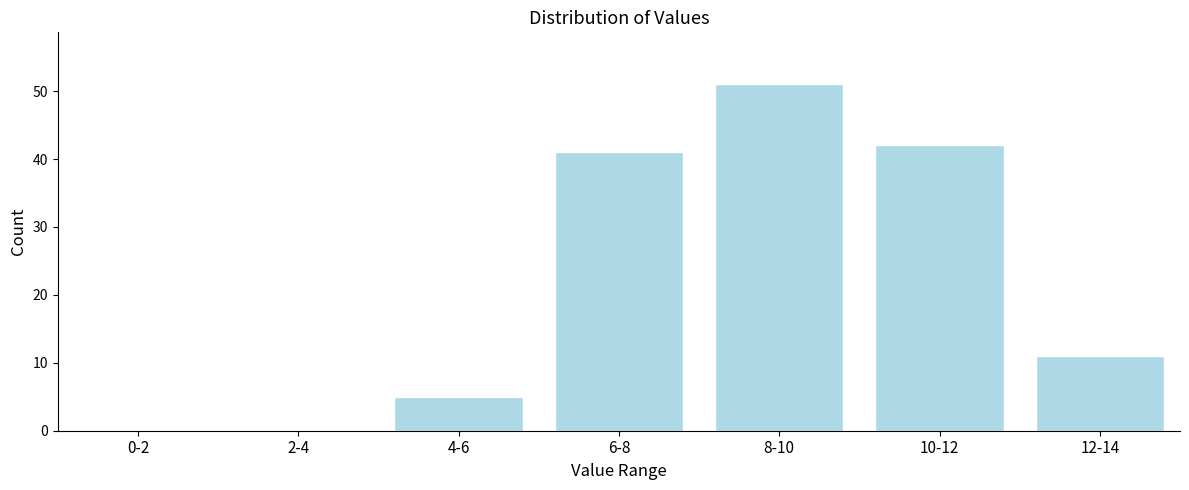

Reading left to right, transcribe all the data shown in this chart.

0-2=0	2-4=0	4-6=5	6-8=41	8-10=51	10-12=42	12-14=11